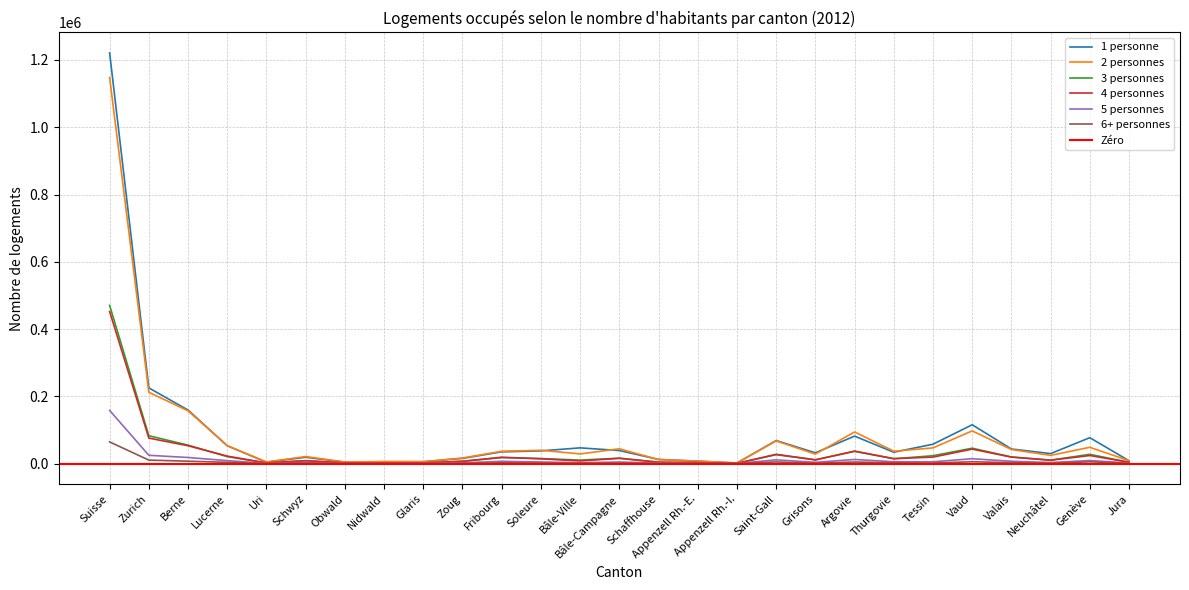

What is the label of the 23rd point from the right?

Uri